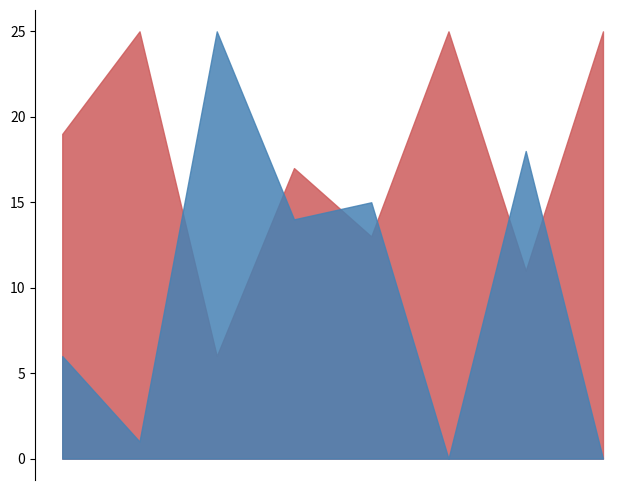

How many lines are shown in the chart?

2